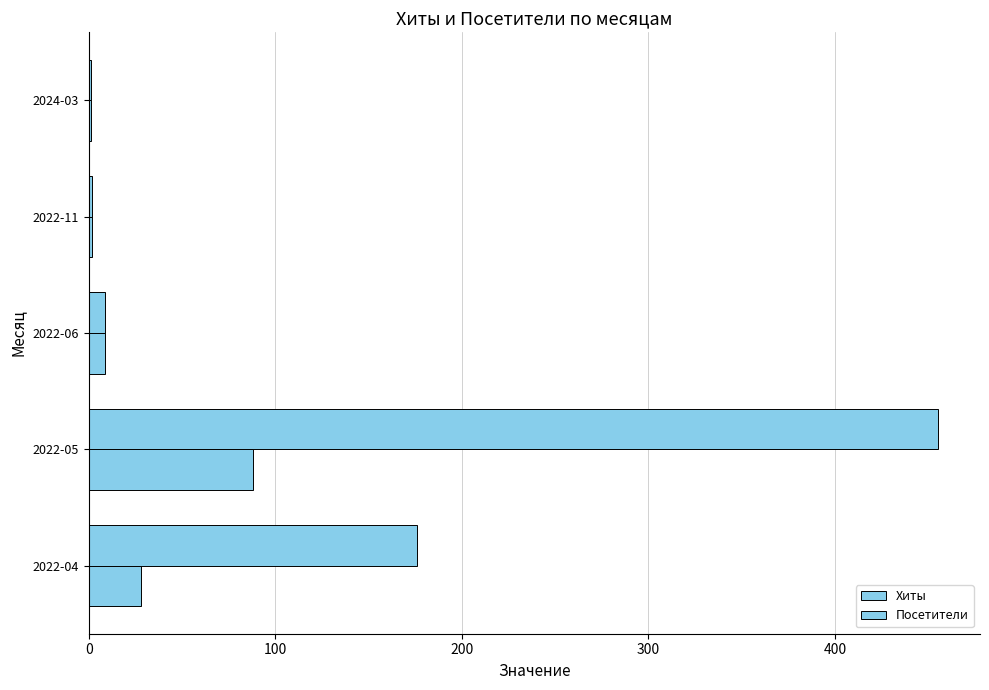

How many categories are shown in the chart?

5